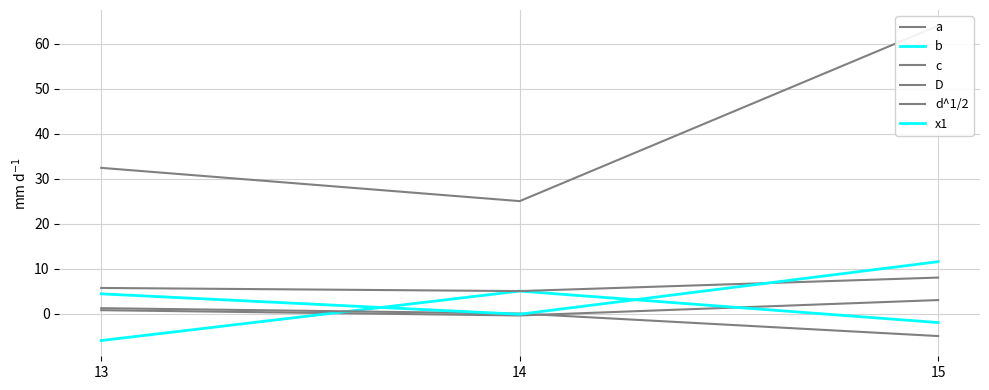

True or false: D has a value of 25.0 at 14.

True